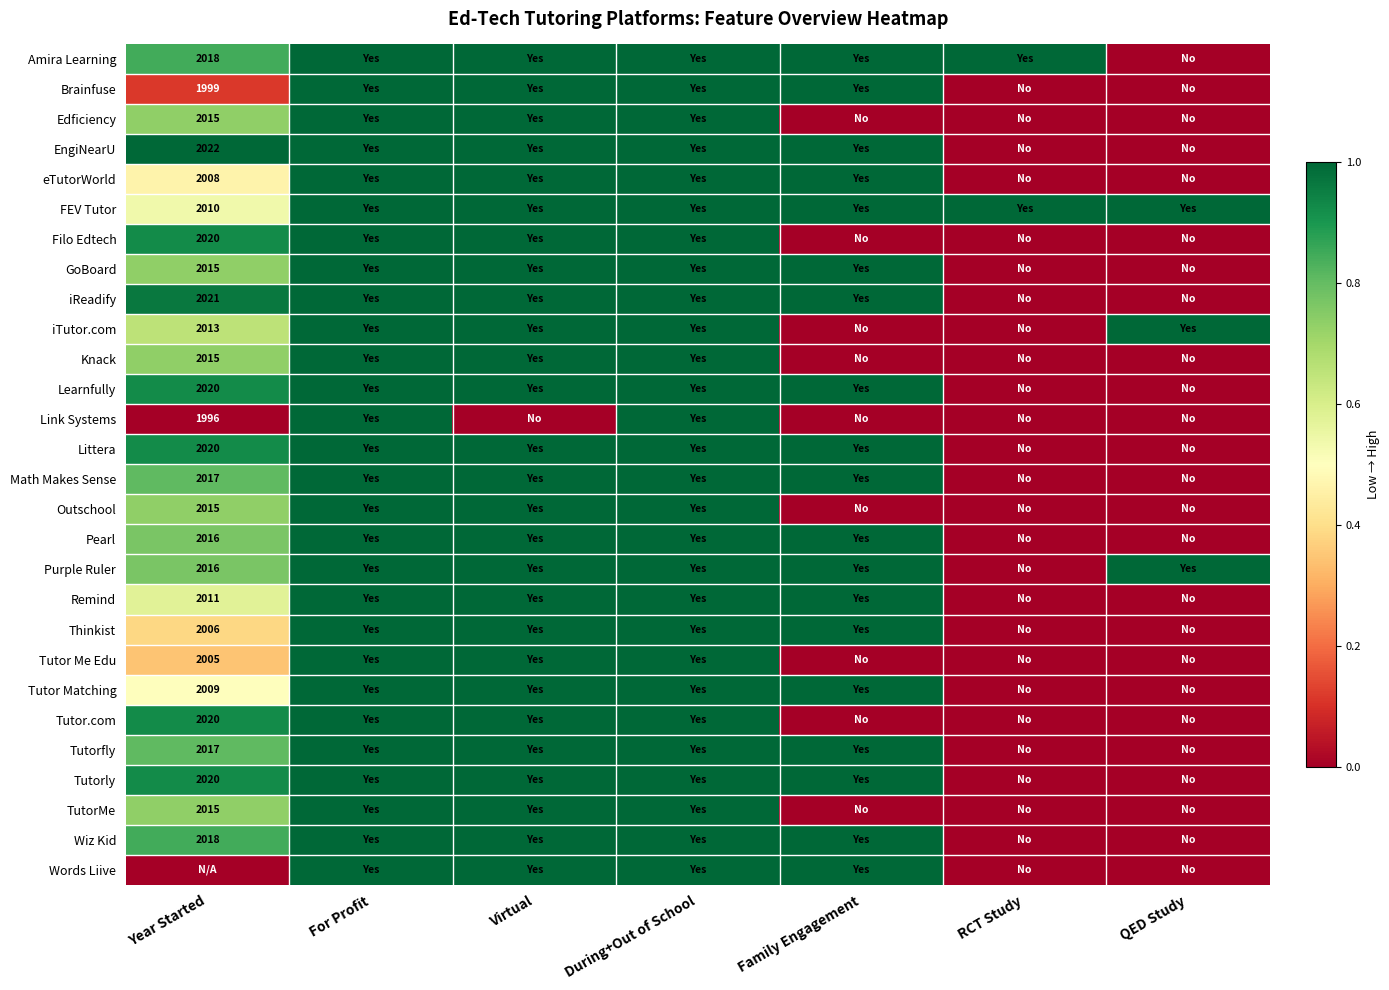

True or false: Amira Learning has a value of 3350 at Year Started.

False